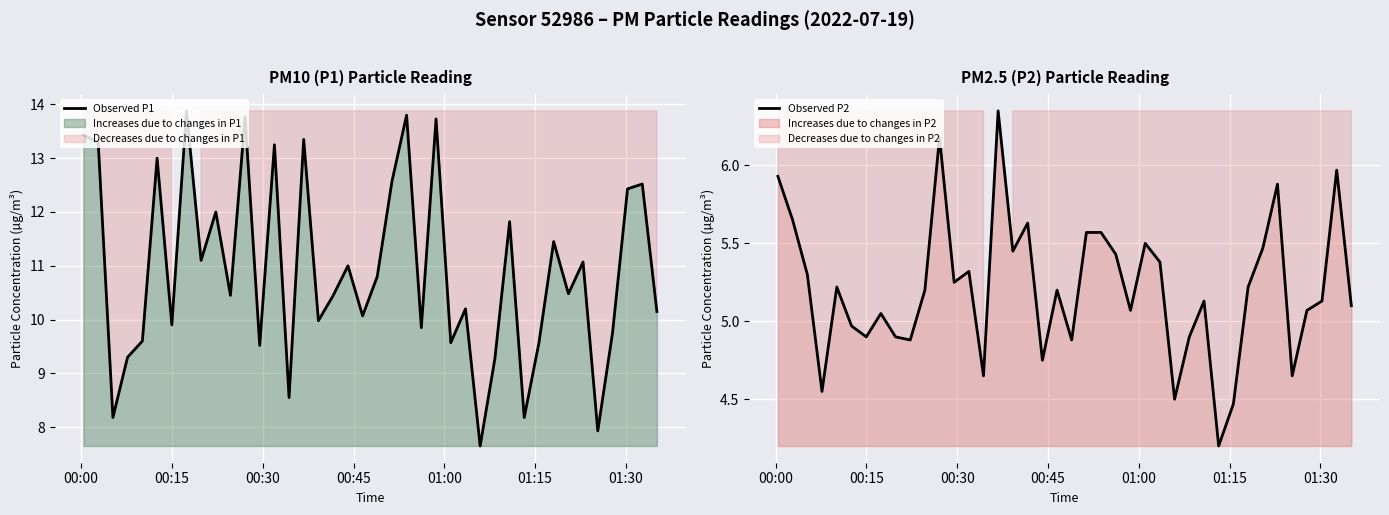

True or false: Observed P2 and Observed P1 intersect in this chart.

False